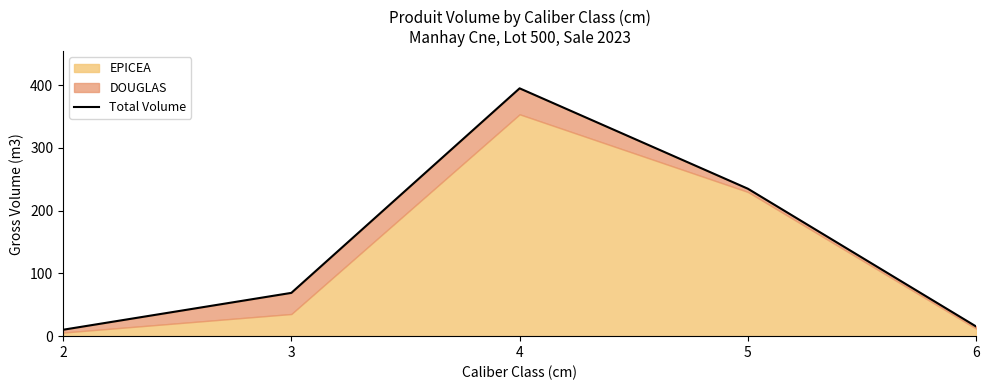

What is the difference between the second highest and second lowest values?

219.5